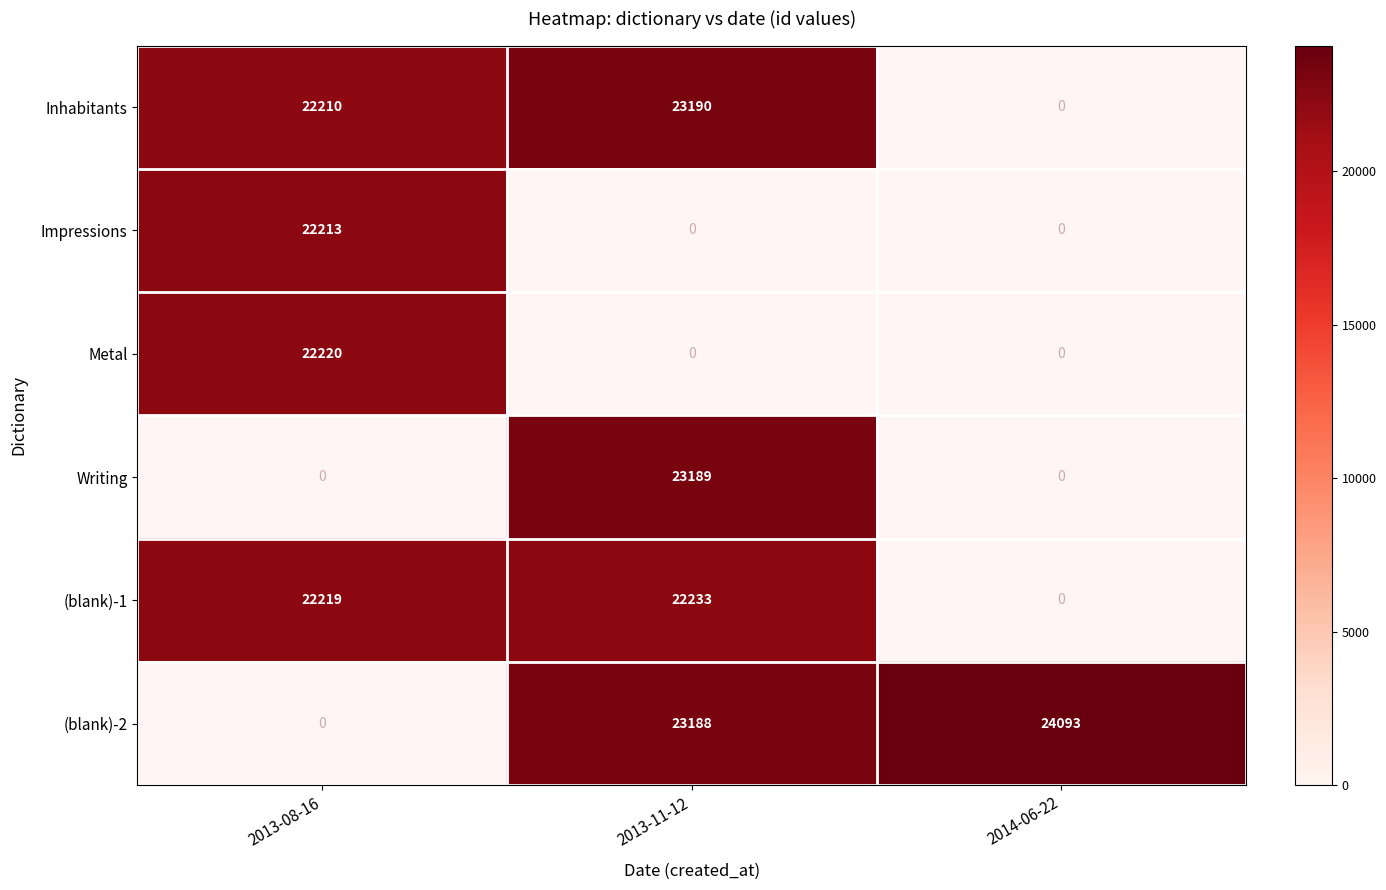

At how many categories does at least one series exceed 23813?

1